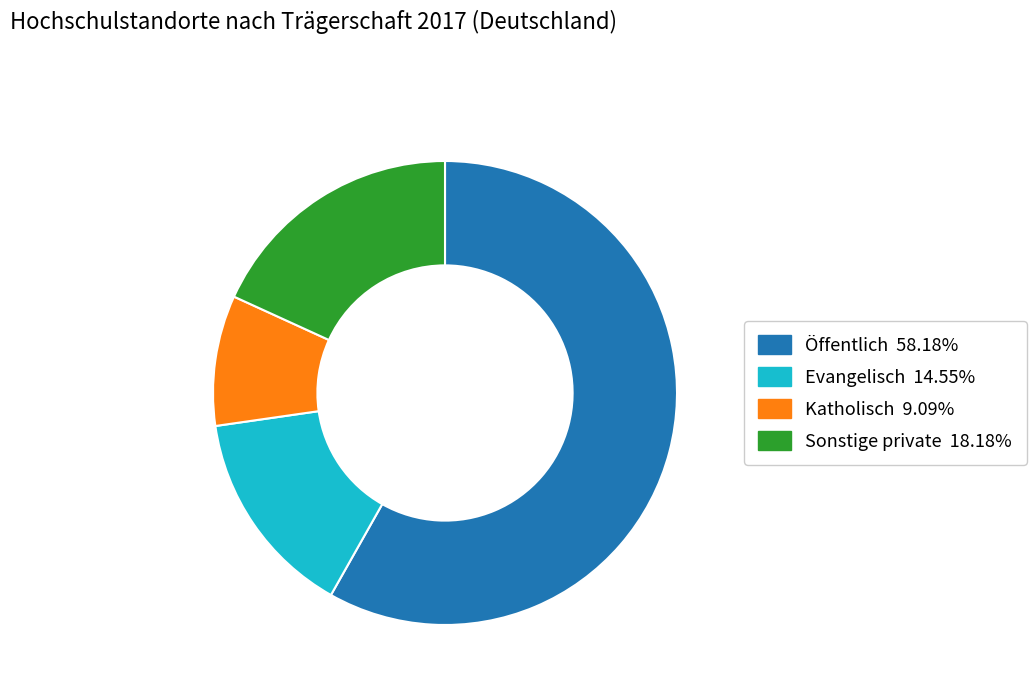

Is it true that Katholisch is 9% of the pie?

True